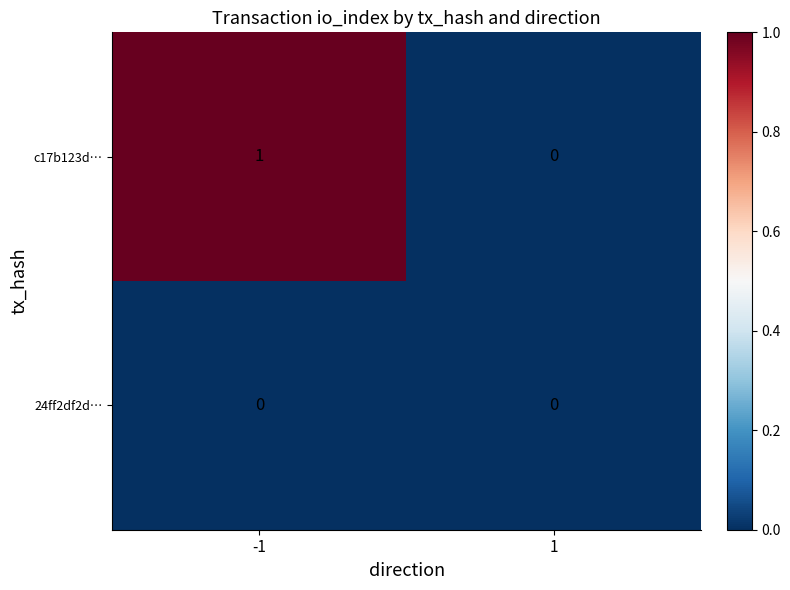

Which series has the largest range (max minus min)?

c17b123d…